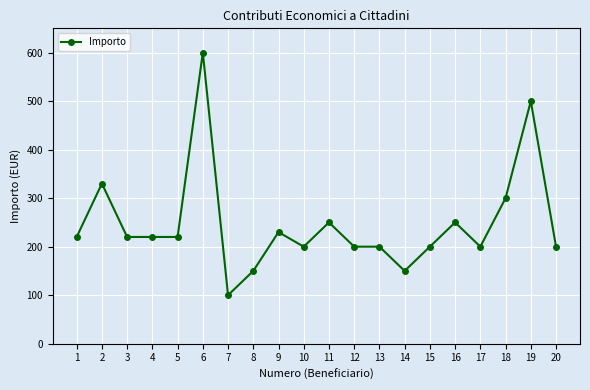

True or false: the data has more than 2 interior local peaks.

True